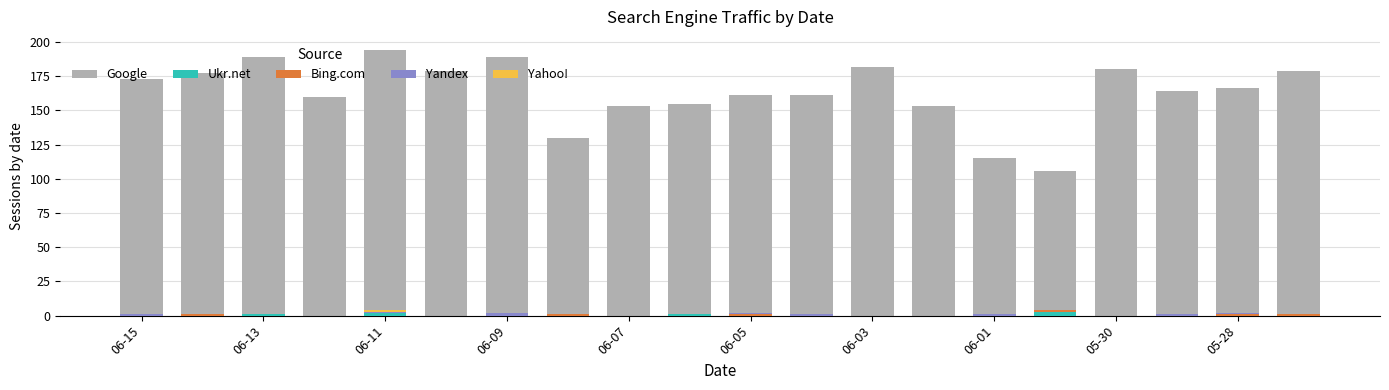

What is the difference between the maximum and minimum values in the Google series?

88